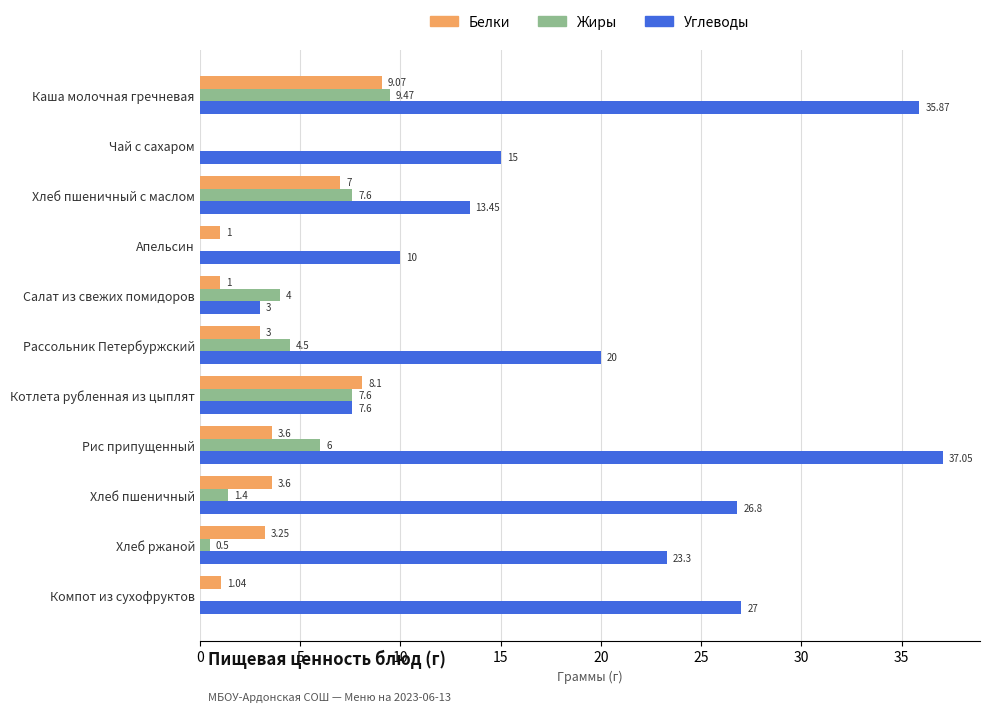

What are all the series names shown in the legend?

Белки, Жиры, Углеводы